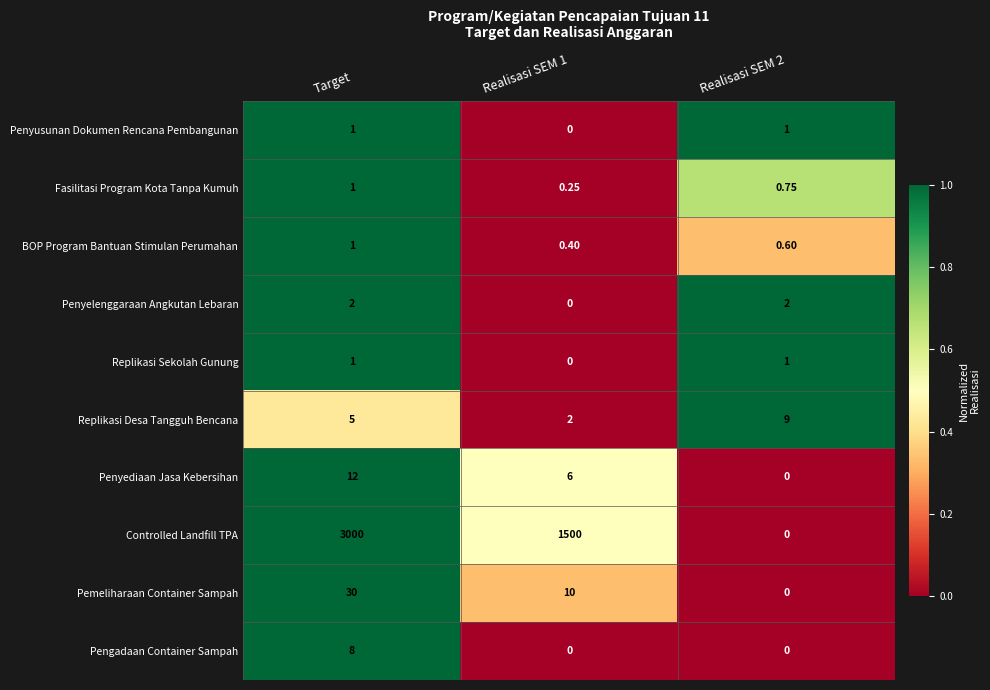

Which series changed the most between Target and Realisasi SEM 2?

Controlled Landfill TPA